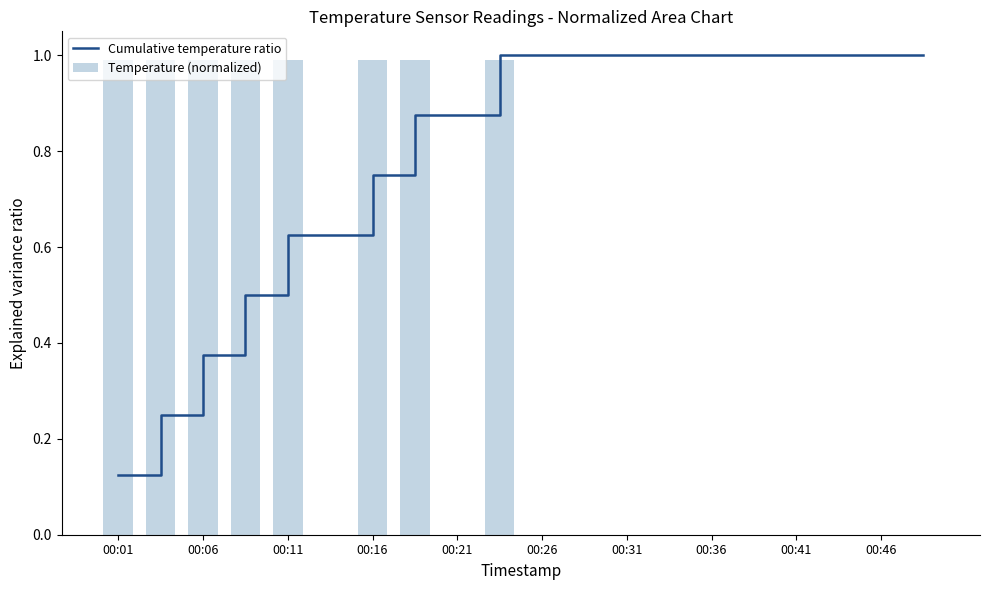

True or false: Temperature (normalized) has a value of 0.0 at 00:31.

True